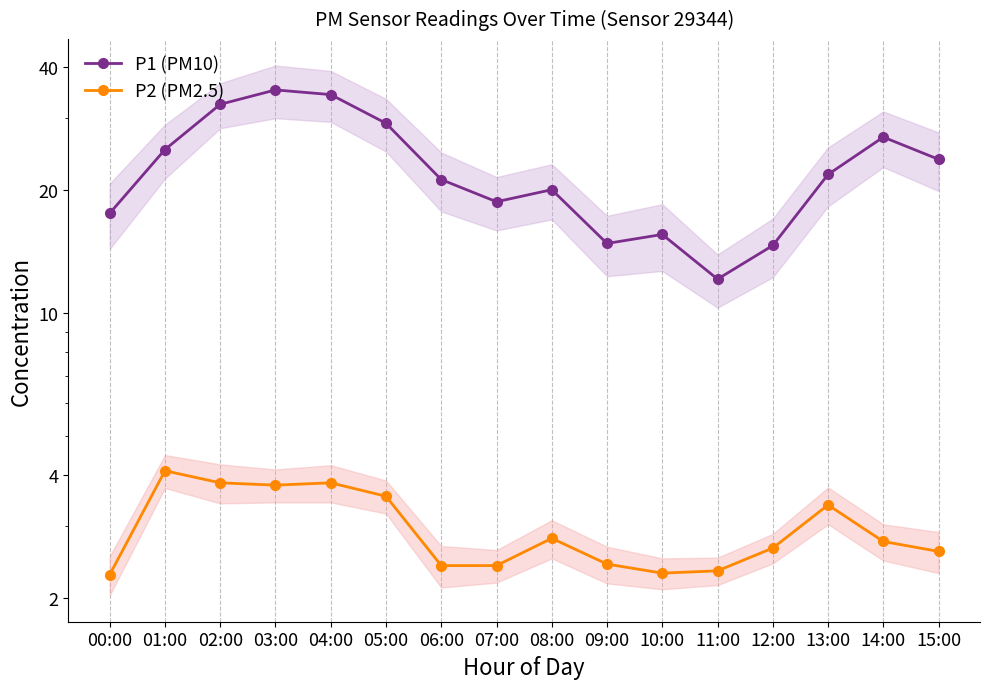

True or false: P2 (PM2.5) has a value of 3.8 at 02:00.

True